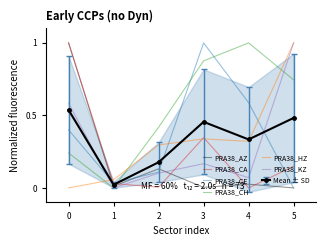

At 5, list the series in order from largest to smallest.

PRA38_HZ, PRA38_KZ, PRA38_CH, PRA38_CA, PRA38_AZ, PRA38_CE